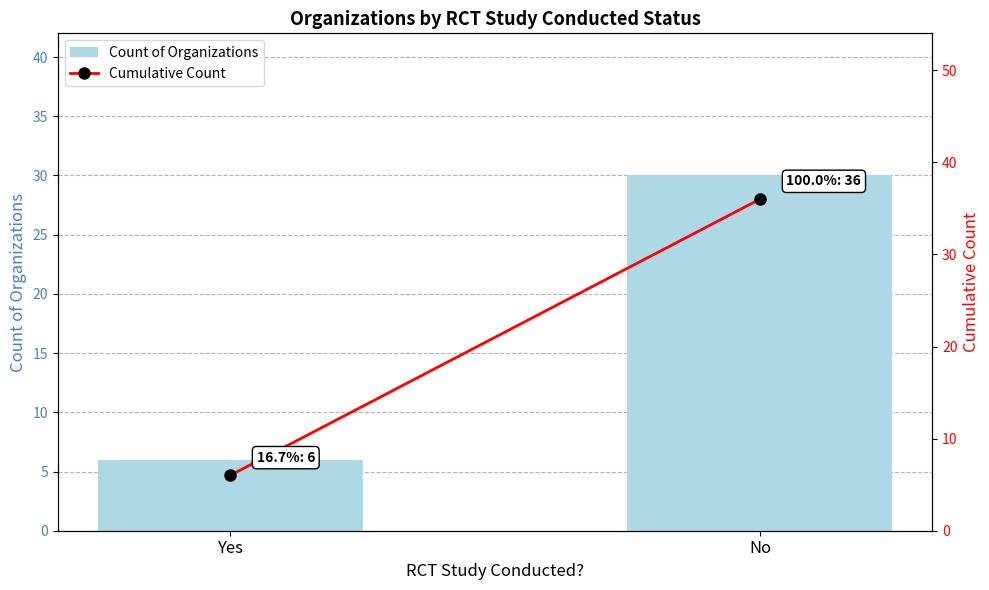

List the labels in order of Count of Organizations value, largest first.

No, Yes